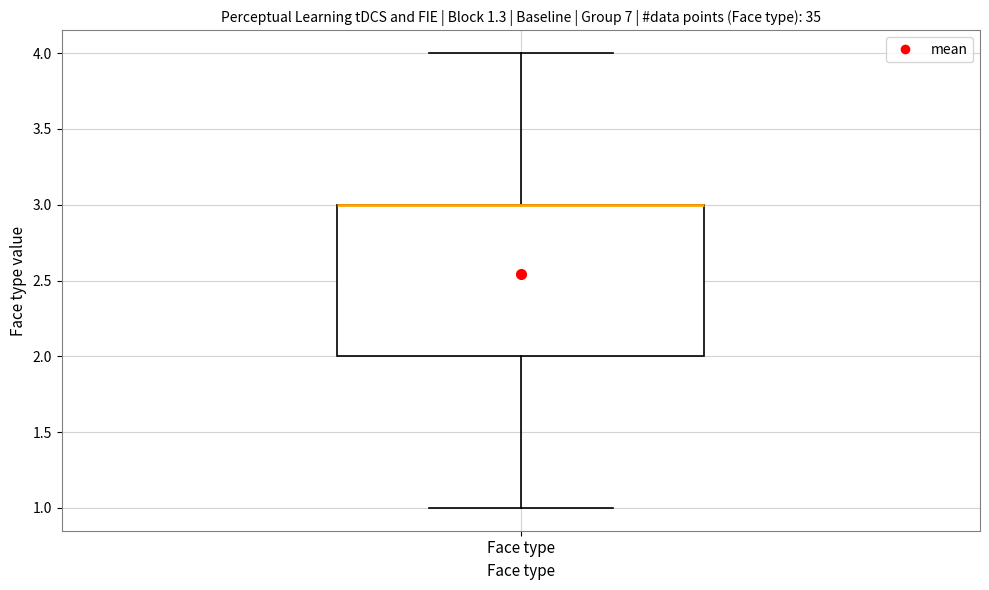

Read this box plot against the y-axis: the position of the median line, the range covered by the box, and the ends of both whiskers. The values are not printed on the chart, so give them approximately, as read against the axis.

median 3 (drawn on the box's upper edge), box 2 to 3, whiskers 1 to 4